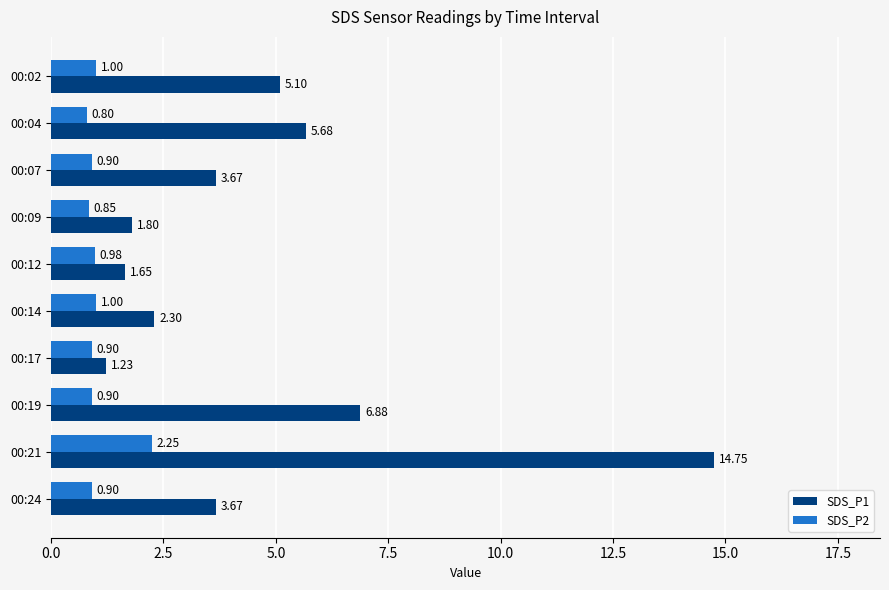

Rank the series by their average value, from highest to lowest.

SDS_P1, SDS_P2